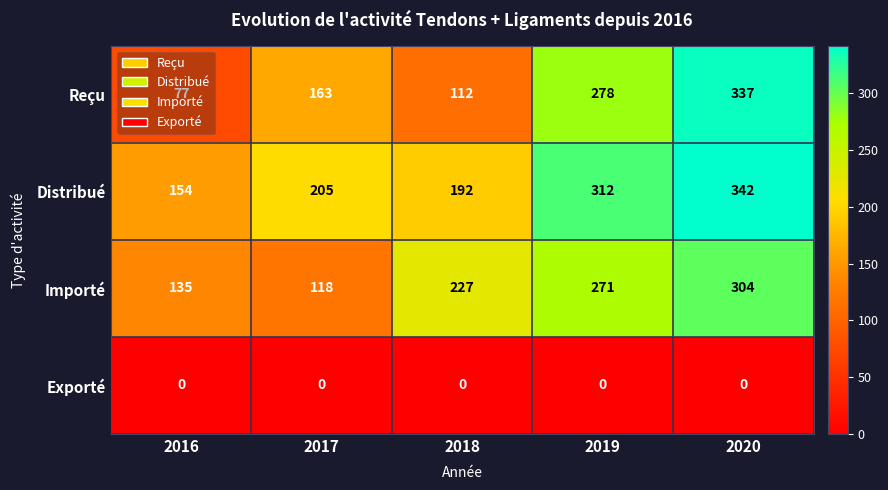

List the labels in order of Importé value, smallest first.

2017, 2016, 2018, 2019, 2020